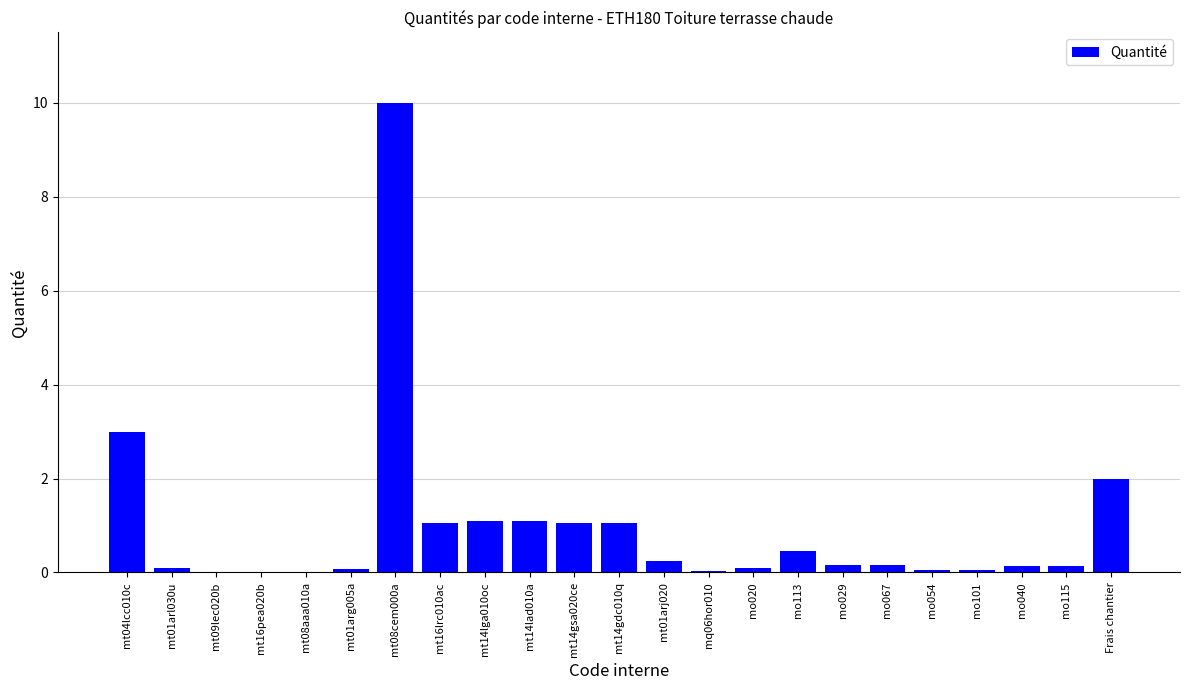

What is the change in value from mt04lcc010c to mo040?

-2.9